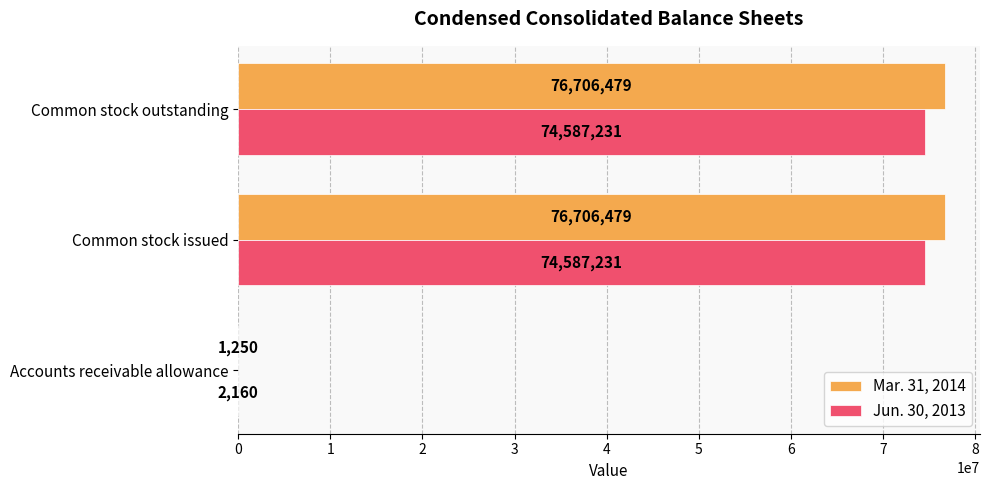

Which series has the largest range (max minus min)?

Mar. 31, 2014